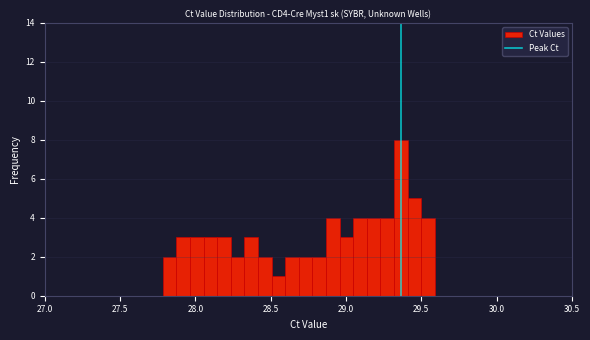

Read against the x-axis, roughly where is the centre of the tallest bar?

29.35